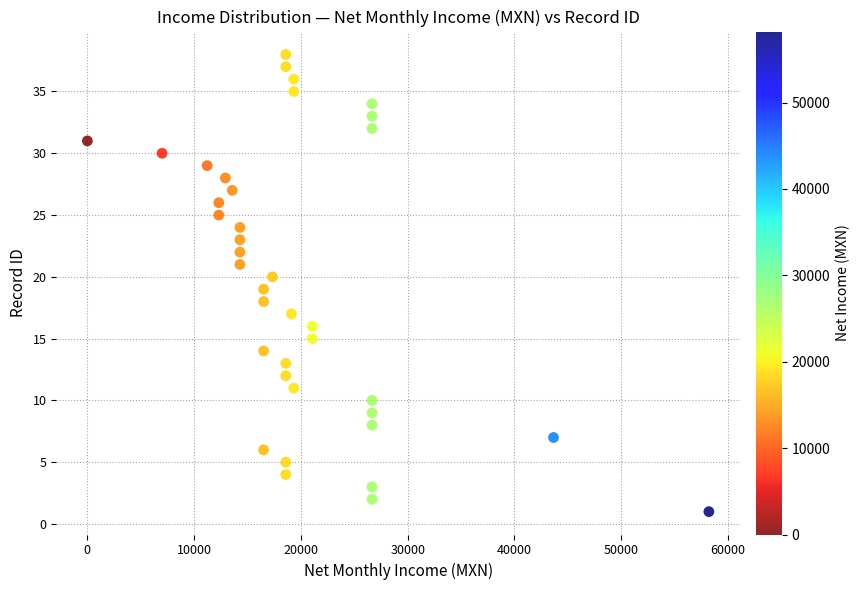

What is the range of Y values (max minus min)?

37